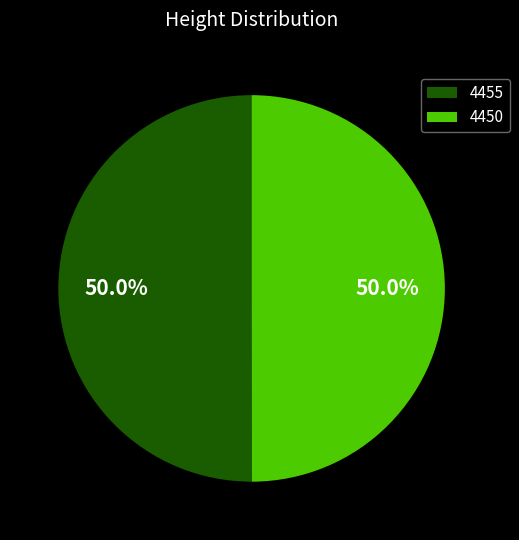

To the nearest percent, what portion does 4450 represent?

50%